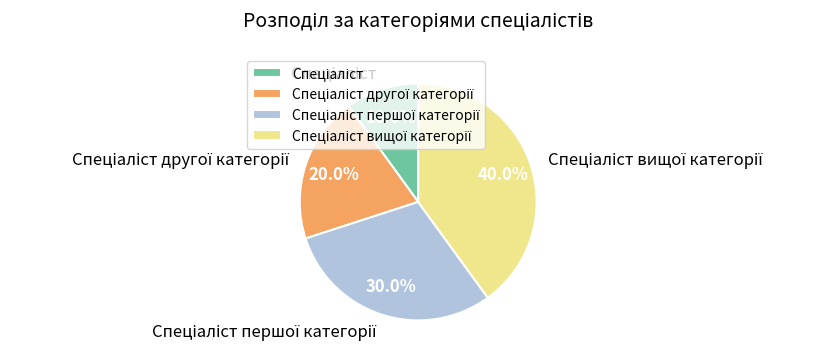

Does any single category account for the majority?

No